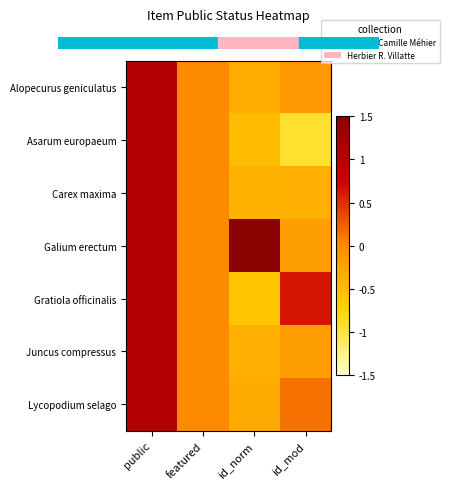

Count the number of data series in this chart.

7